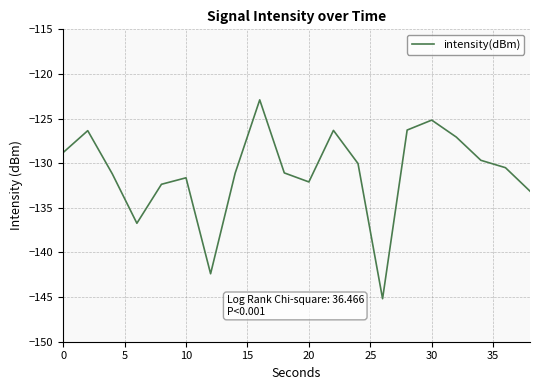

What is the maximum value shown in the chart?

-122.9